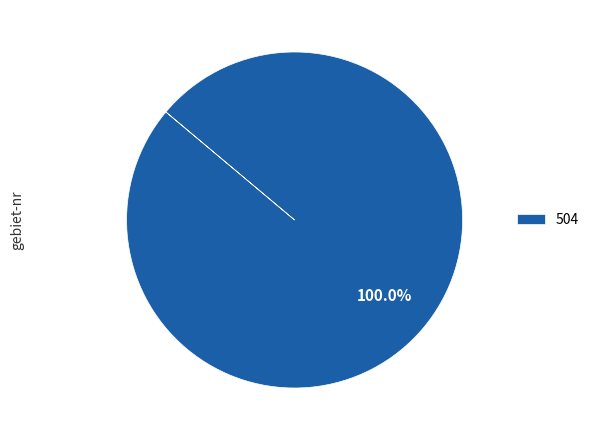

Which category accounts for the majority?

504